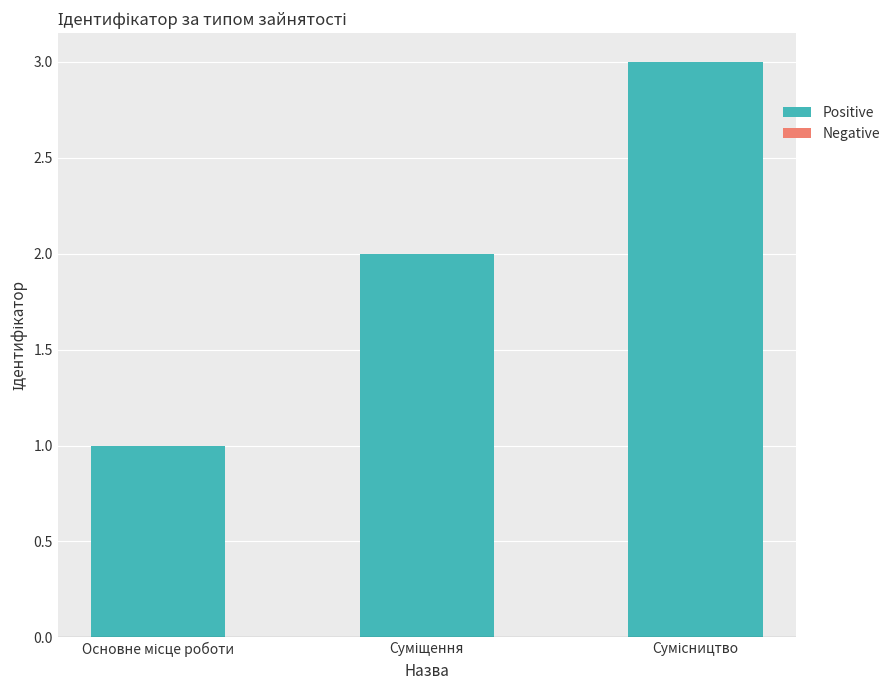

What is the maximum value shown in the chart?

3